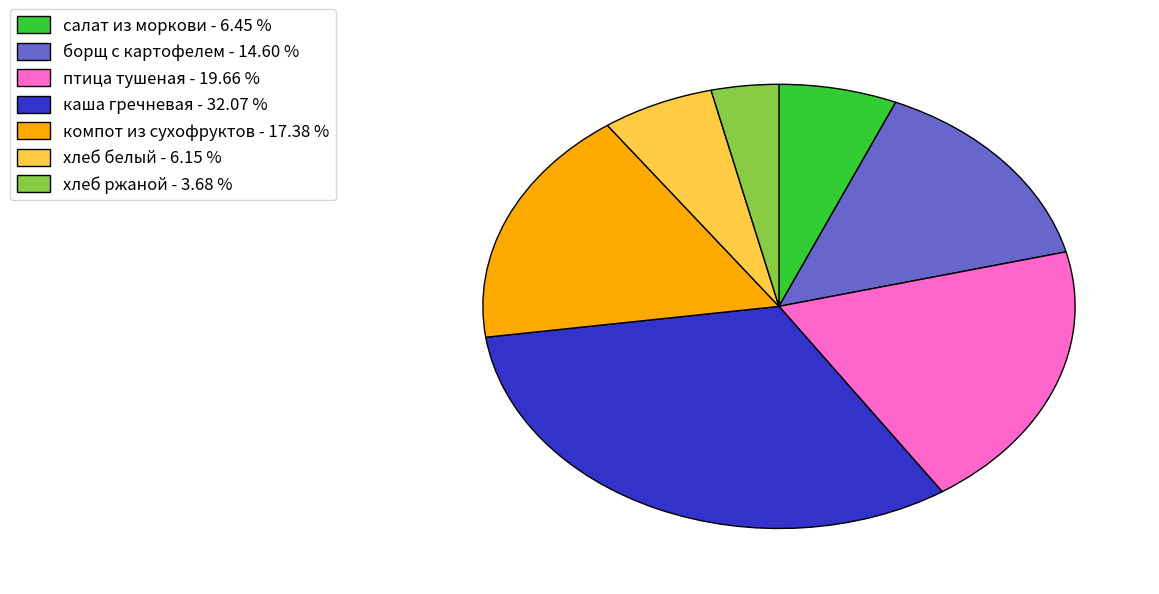

Does any single category account for the majority?

No